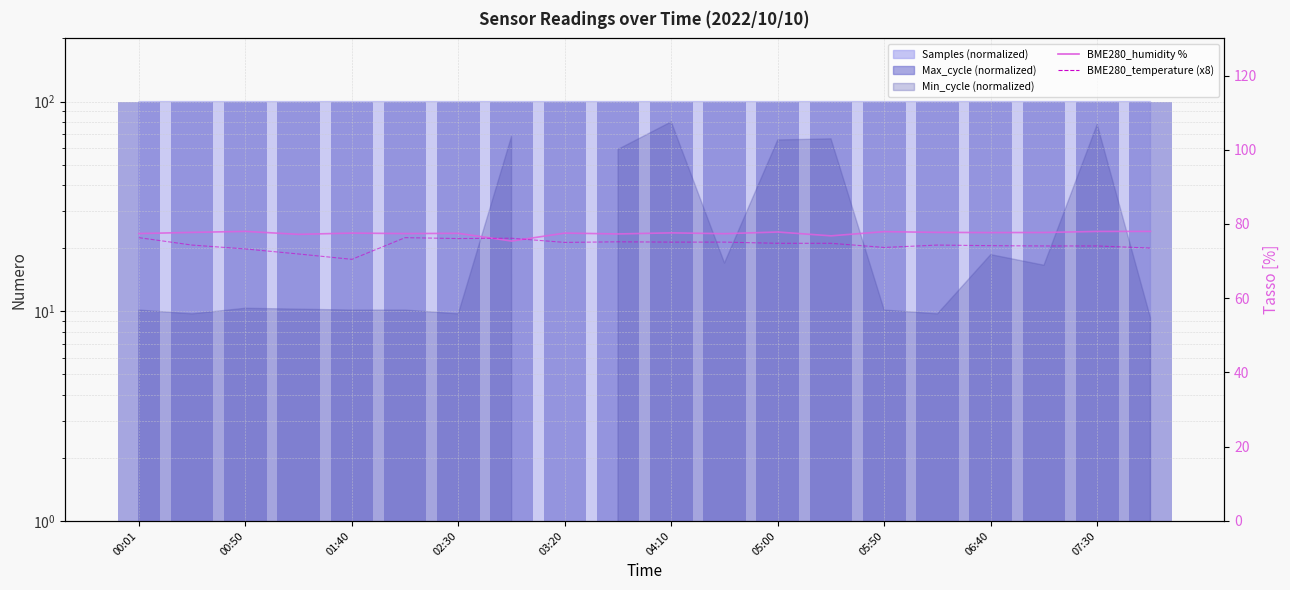

Rank the series at 13 from lowest to highest value.

BME280_temperature (x8), BME280_humidity %, Max_cycle (normalized)